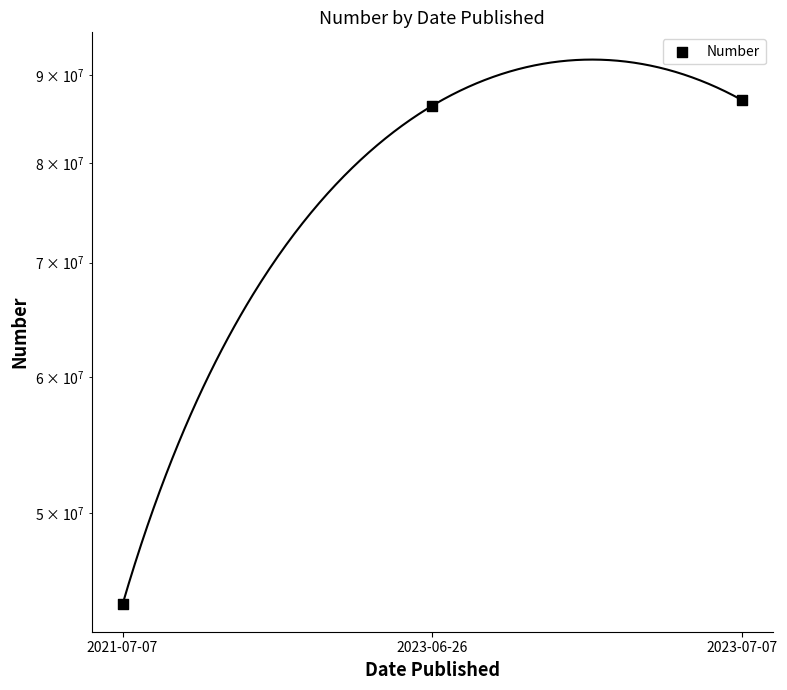

Approximately how many times larger is the value at 2023-07-07 compared to 2021-07-07?

2.0